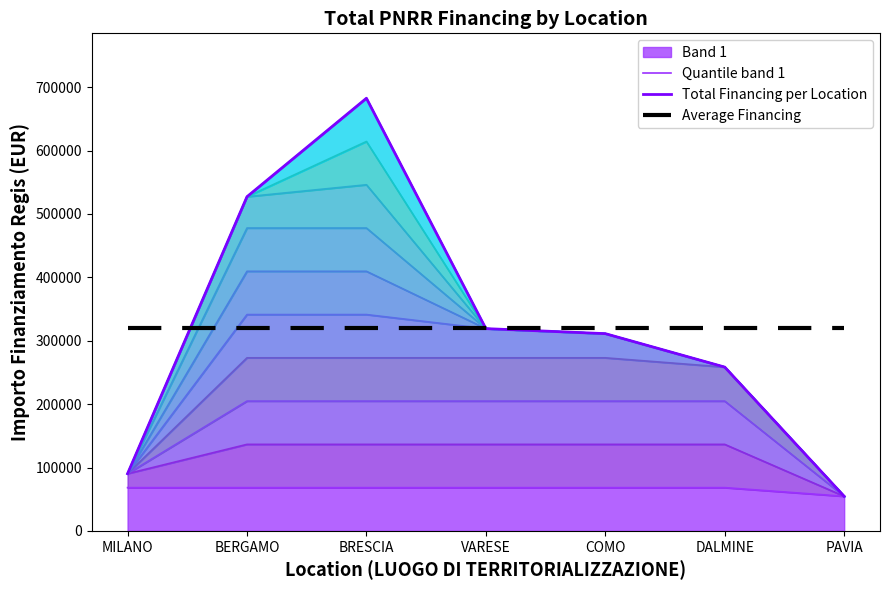

At which category is the sum across all series the highest?

BRESCIA